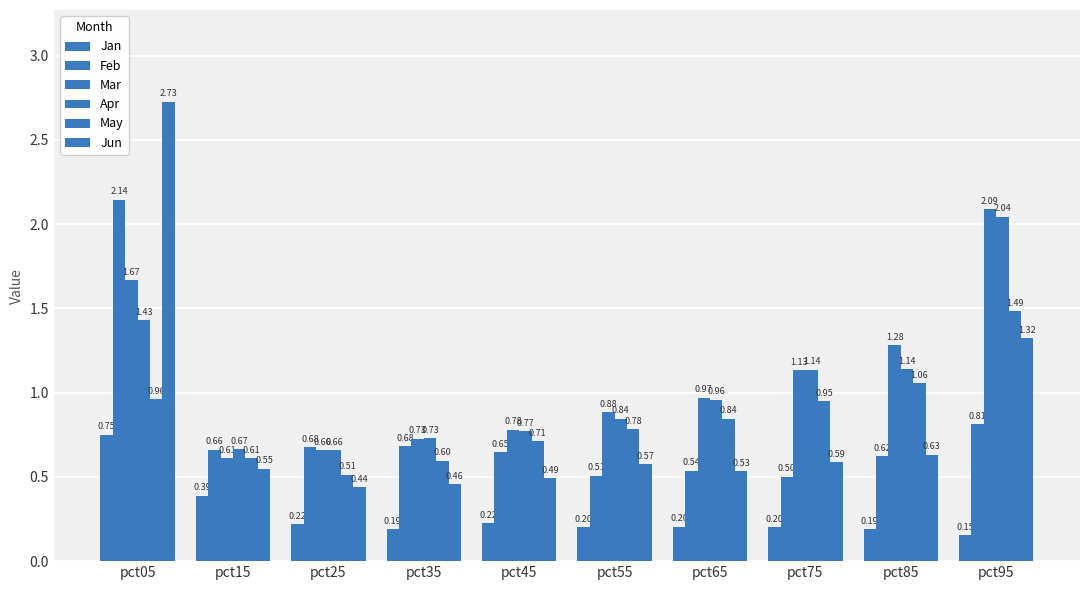

How many bars are there in total?

60